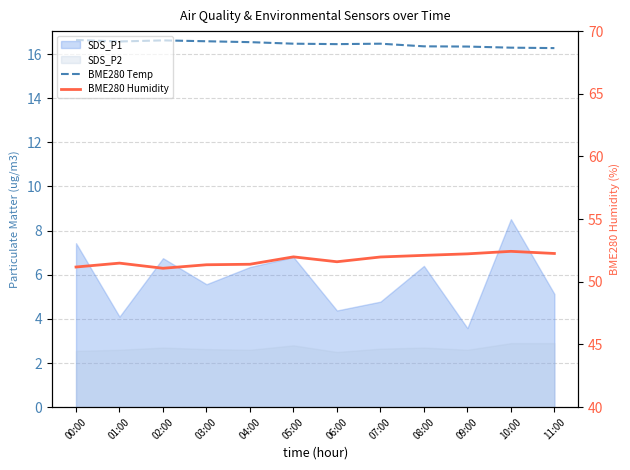

The BME280 Temp series shows 3.7 at 02:00. True or false?

False